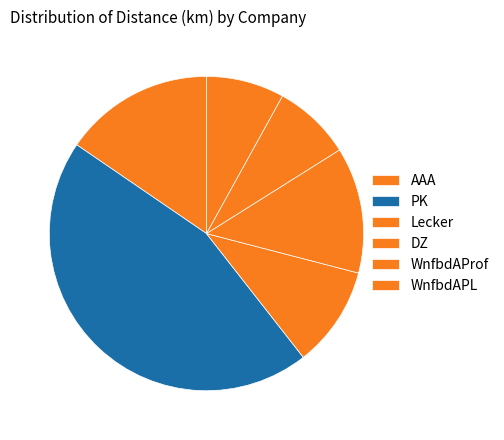

Does any single category account for the majority?

No